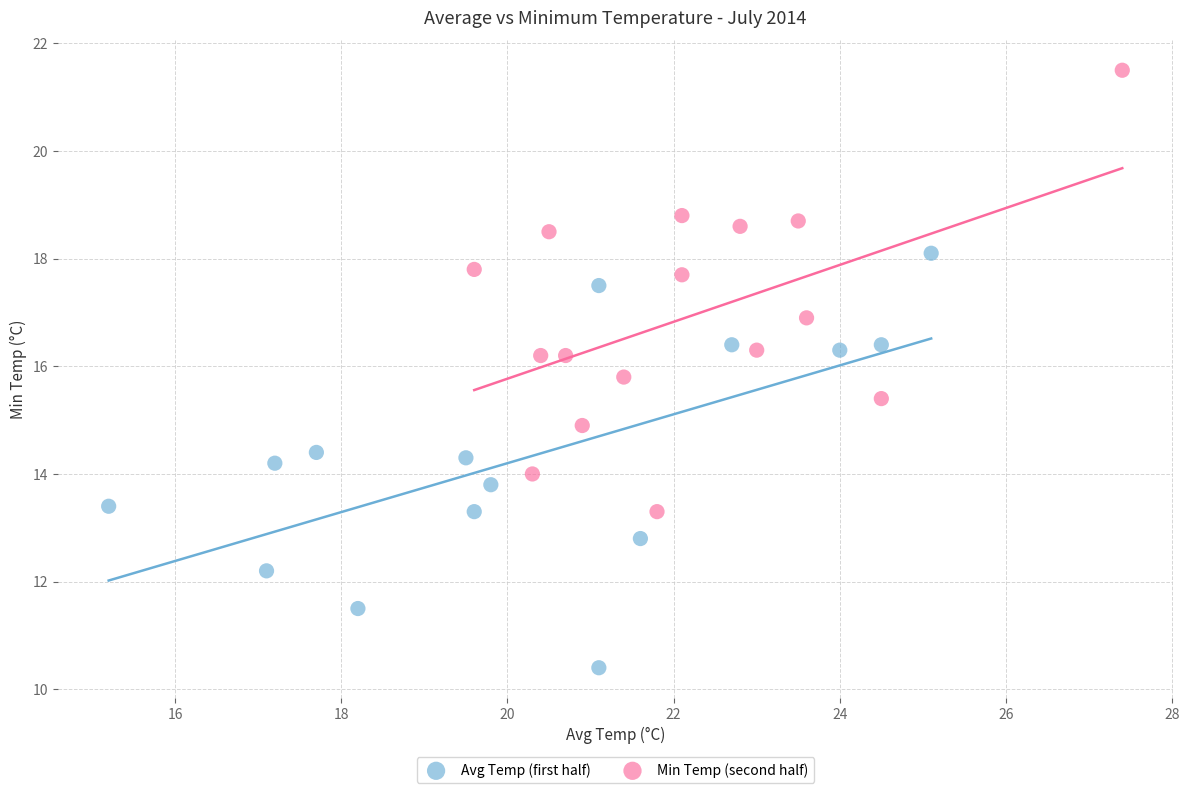

Which series contains the highest Y value?

Min Temp (second half)